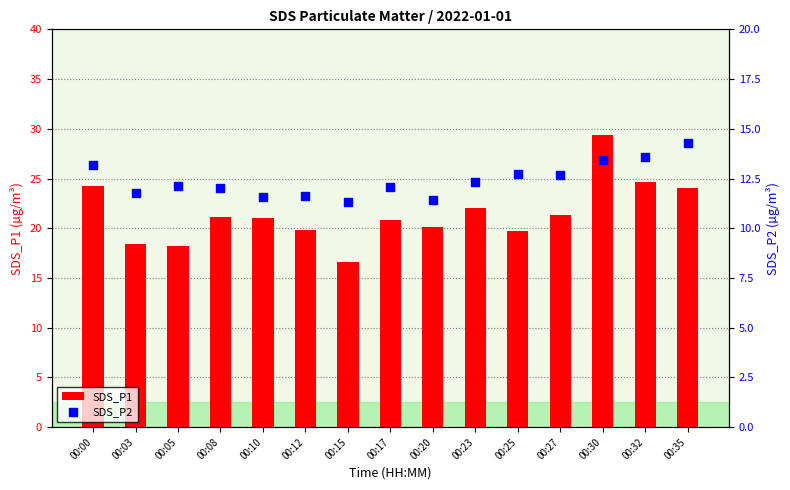

Which series has the largest Y range (max minus min)?

SDS_P1